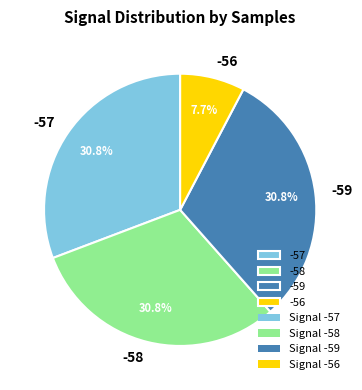

Which category has the smallest portion of the pie?

-56